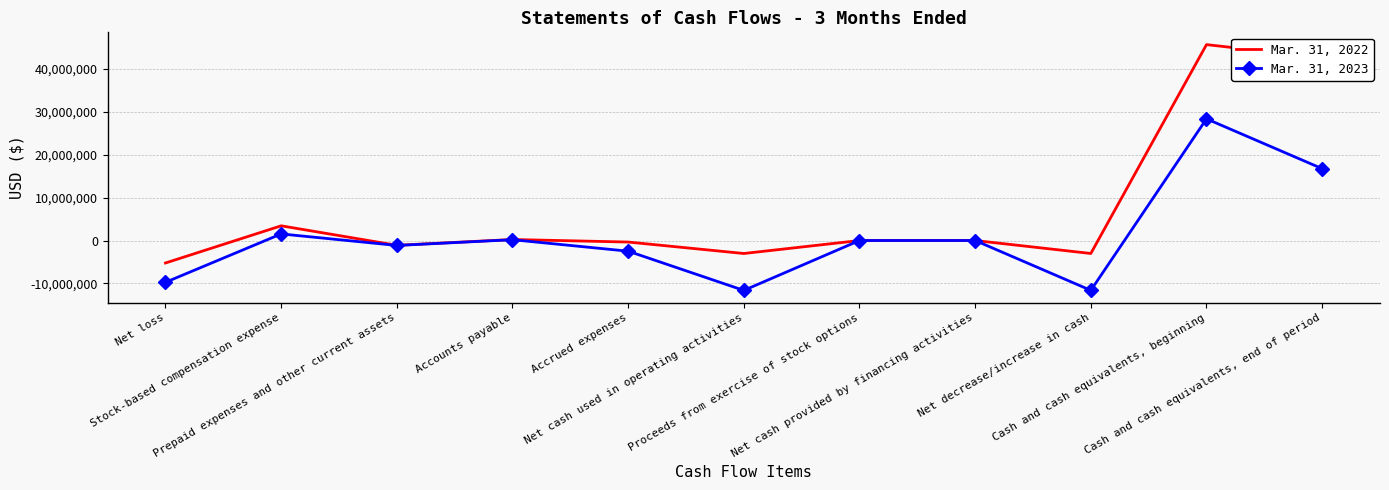

What is the minimum value shown in the chart?

-11626313